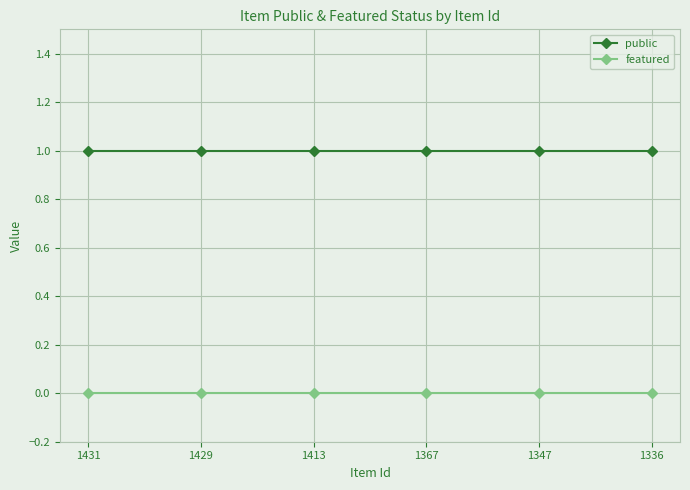

Rank the series by their maximum value, from highest to lowest.

public, featured